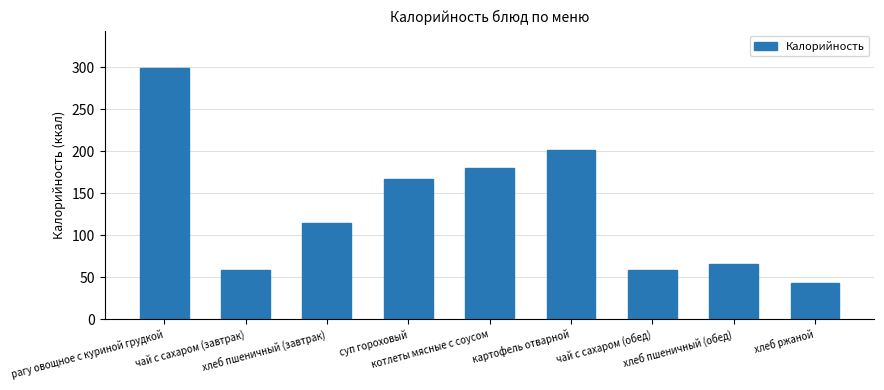

Between котлеты мясные с соусом and картофель отварной, which is larger?

картофель отварной